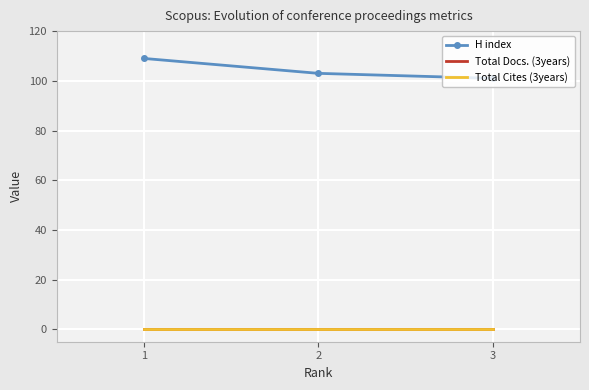

At how many categories does at least one series exceed 98?

3